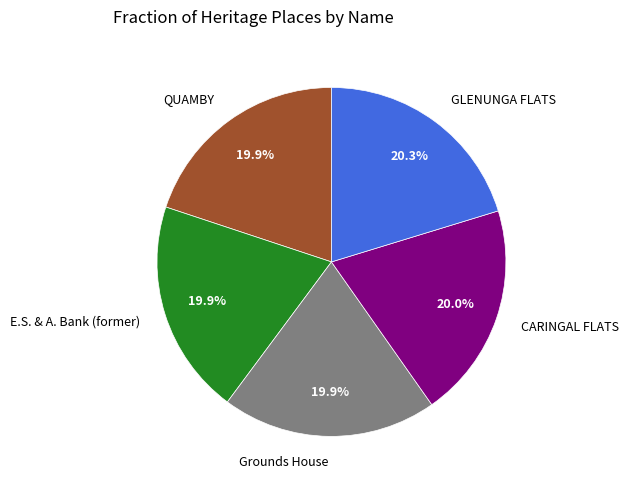

Does any single category account for the majority?

No